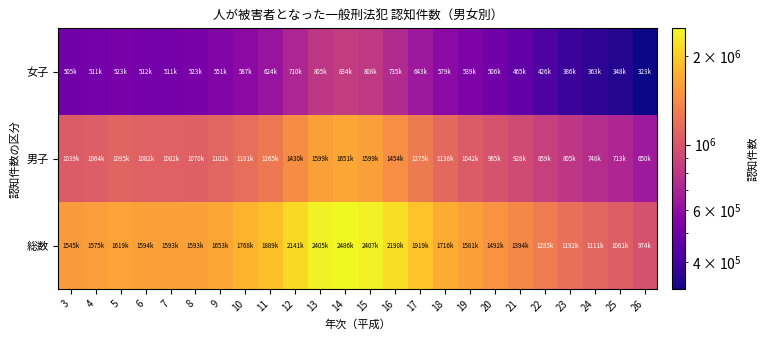

Reading right to left, list all the values displayed in this chart.

総数: 26=974013	25=1061851	24=1111573	23=1192371	22=1285310	21=1394138	20=1492099	19=1581526	18=1716254	17=1919609	16=2190179	15=2407457	14=2486055	13=2405710	12=2141037	11=1889593	10=1768200	9=1653895	8=1593740	7=1593265	6=1594354	5=1619292	4=1575659	3=1545062
男子: 26=650931	25=713405	24=748039	23=805484	22=859015	21=928352	20=985984	19=1042371	18=1136613	17=1275810	16=1454321	15=1599149	14=1651056	13=1599876	12=1430558	11=1265437	10=1181006	9=1102862	8=1070134	7=1082081	6=1082062	5=1095989	4=1064108	3=1039584
女子: 26=323082	25=348446	24=363534	23=386887	22=426295	21=465786	20=506115	19=539155	18=579641	17=643799	16=735858	15=808308	14=834999	13=805834	12=710479	11=624156	10=587194	9=551033	8=523606	7=511184	6=512292	5=523303	4=511551	3=505478